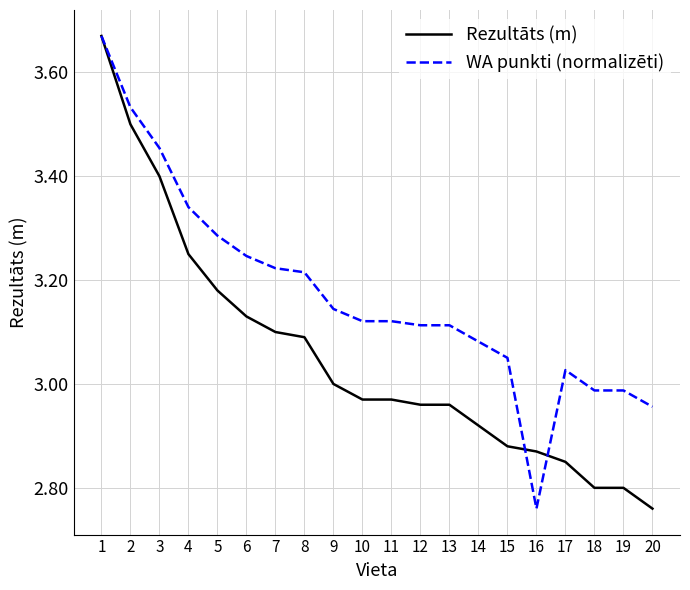

Is it true that WA punkti (normalizēti) equals 3.5 at 3?

True